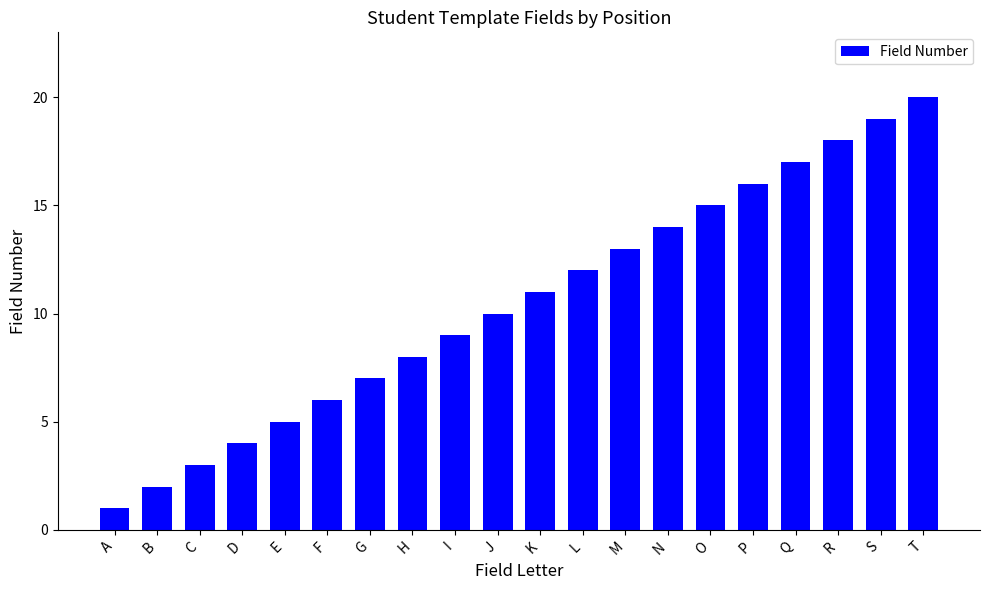

Which has a higher value, B or H?

H